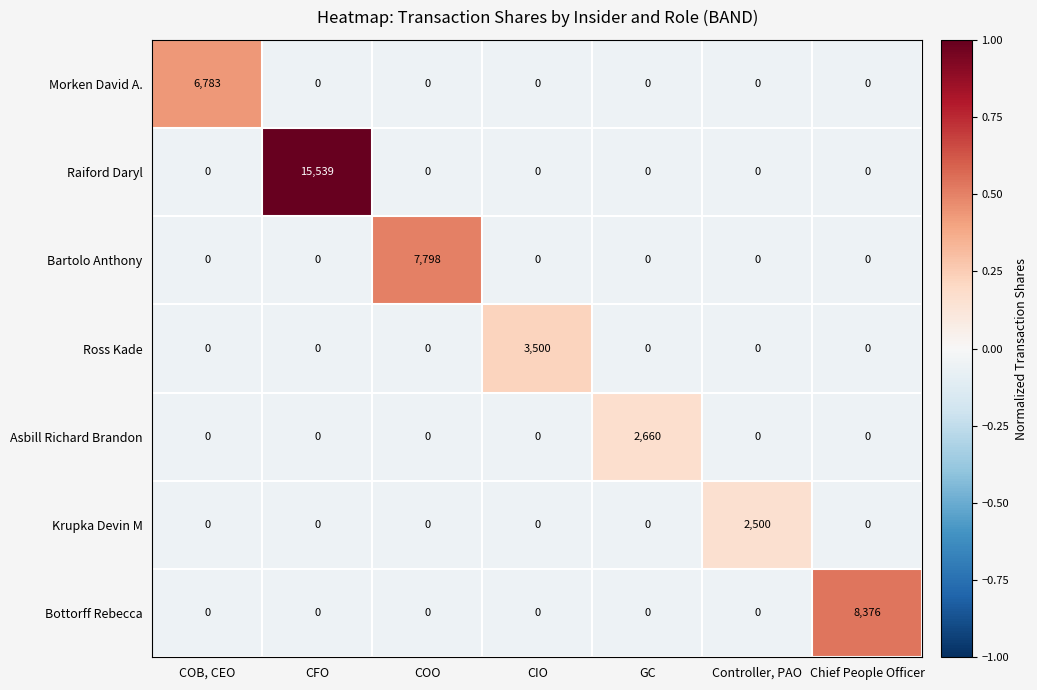

True or false: Morken David A. has a value of 0 at Controller, PAO.

True